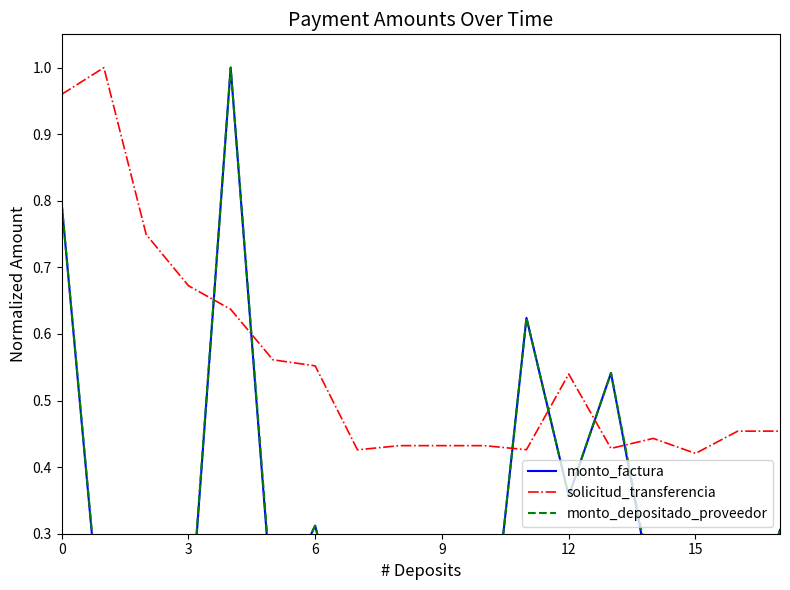

The solicitud_transferencia series shows 0.7 at 15. True or false?

False